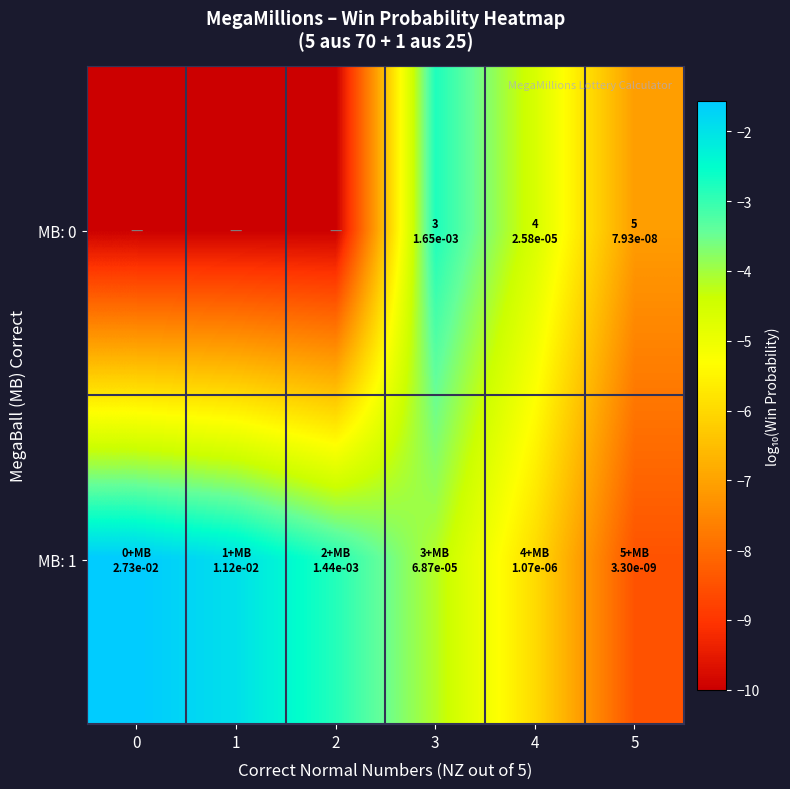

What is the total value across all series at 2?

-12.8